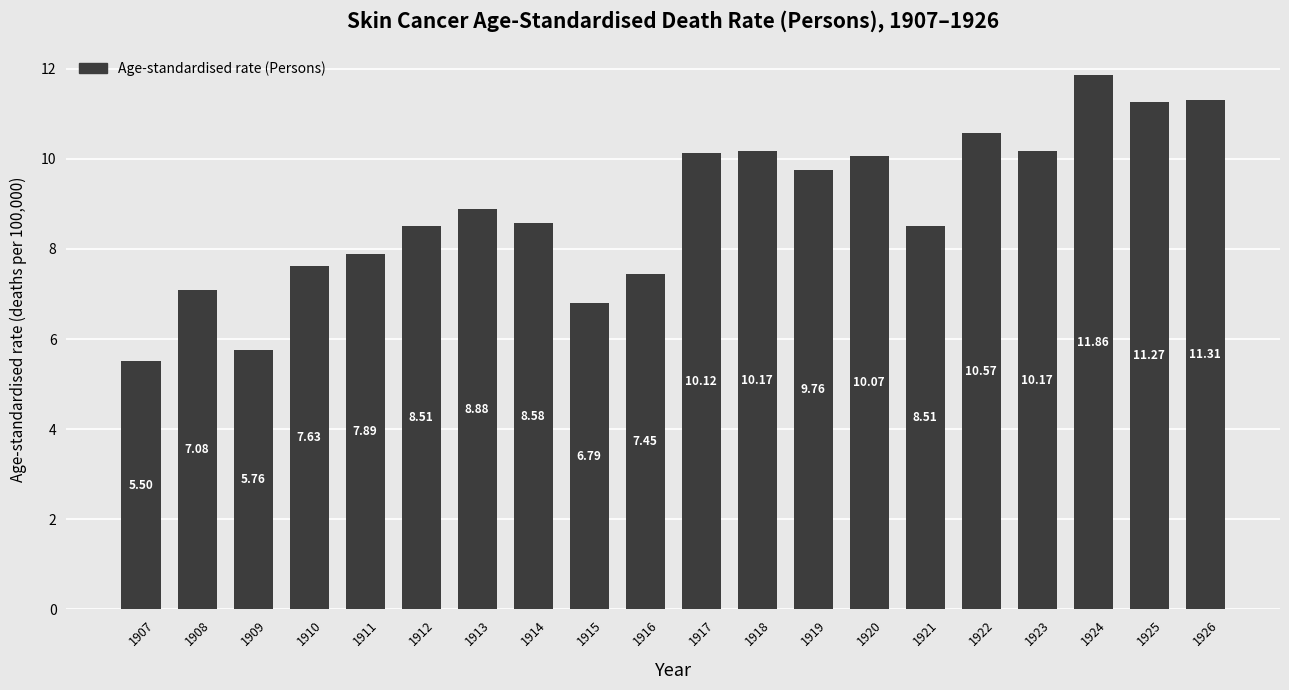

Approximately how many times larger is the value at 1921 compared to 1908?

1.2